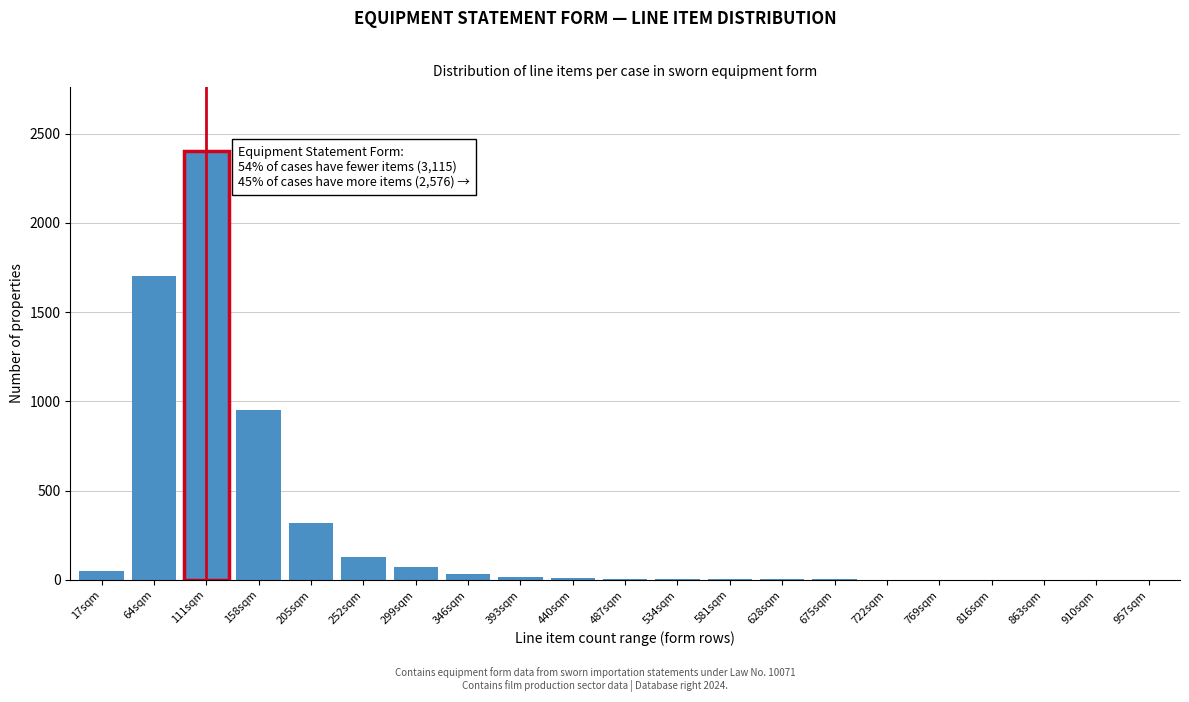

At which label is the value closest to 1200?

158sqm